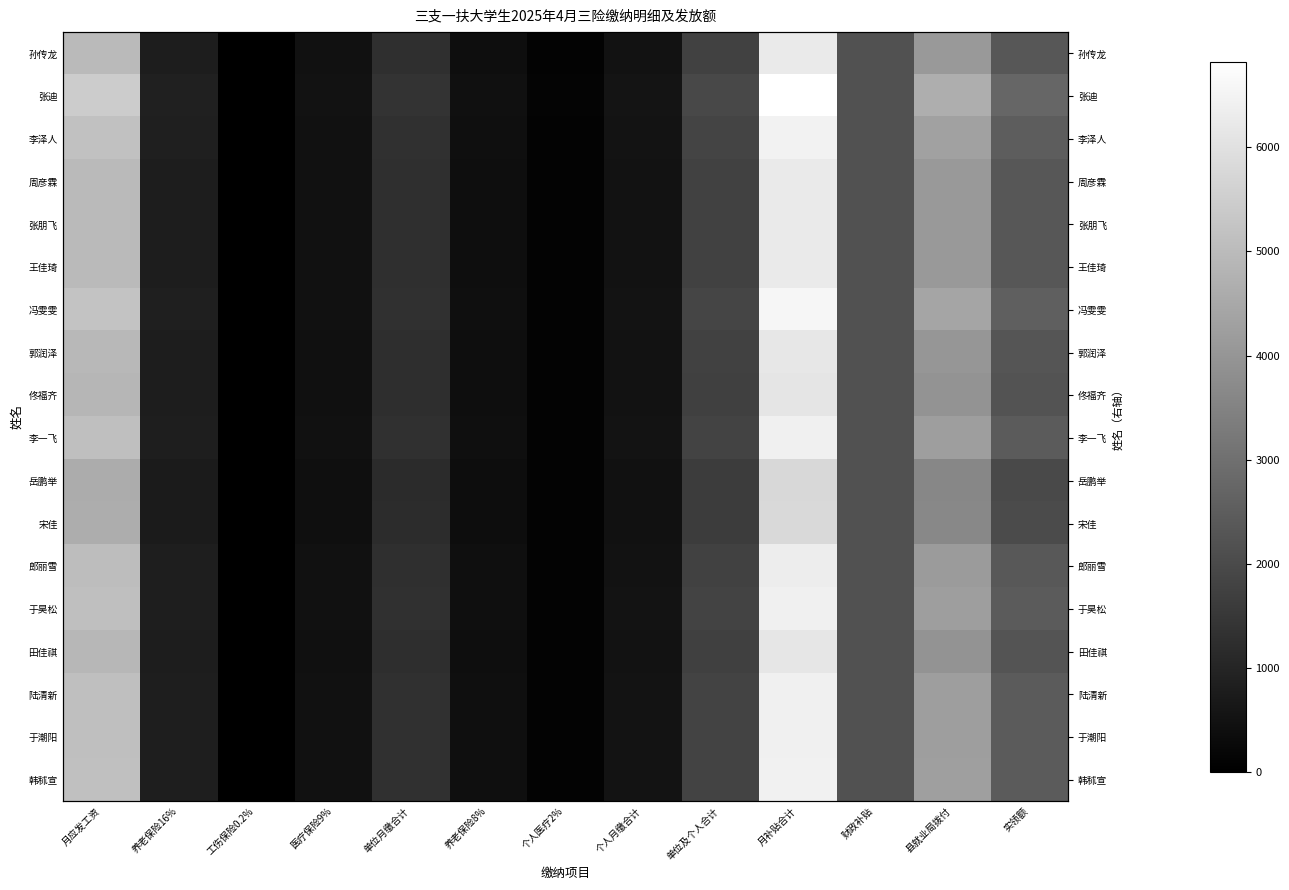

True or false: 李泽人 has a value of 1615.6 at 月应发工资.

False